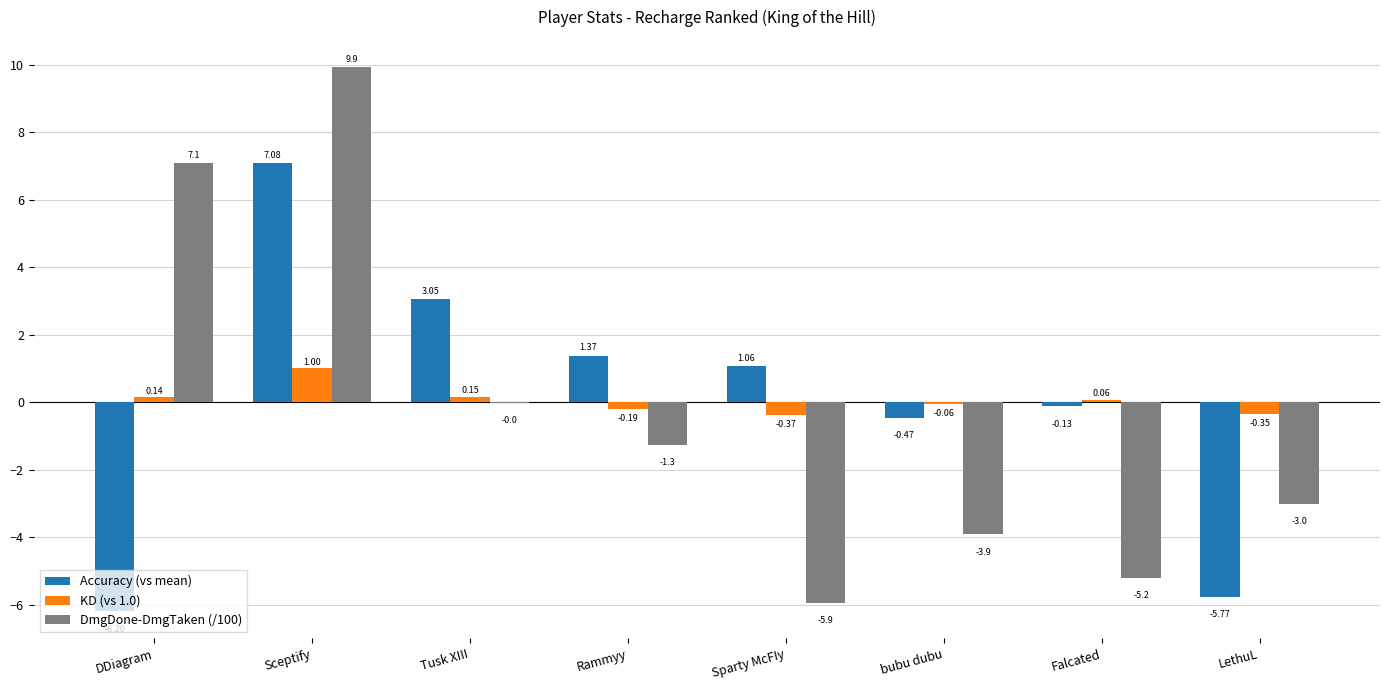

Which series has the largest total across all categories?

KD (vs 1.0)